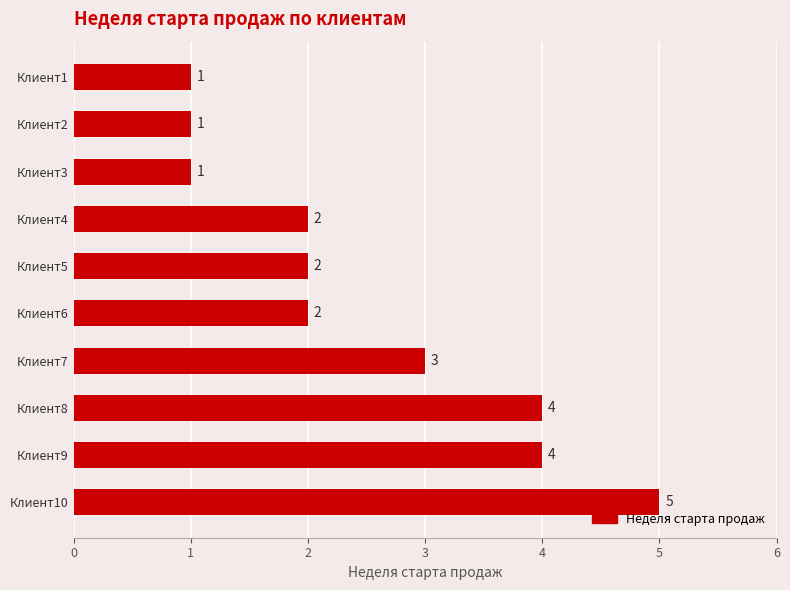

What is the difference between the maximum and minimum values?

4